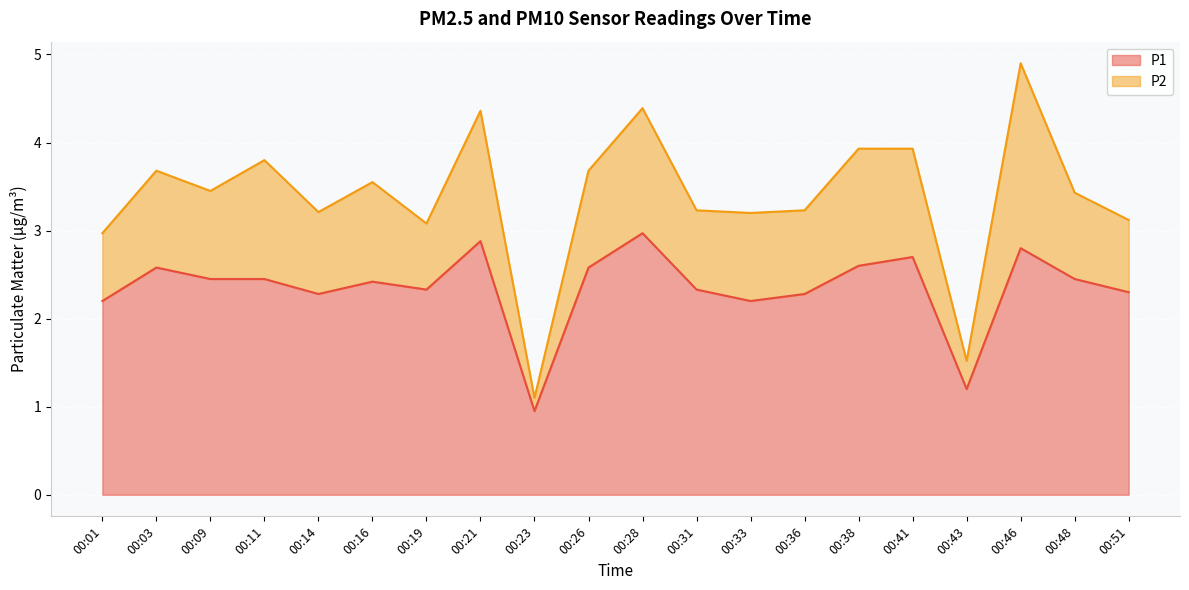

Which category has the lowest value across all series?

00:23